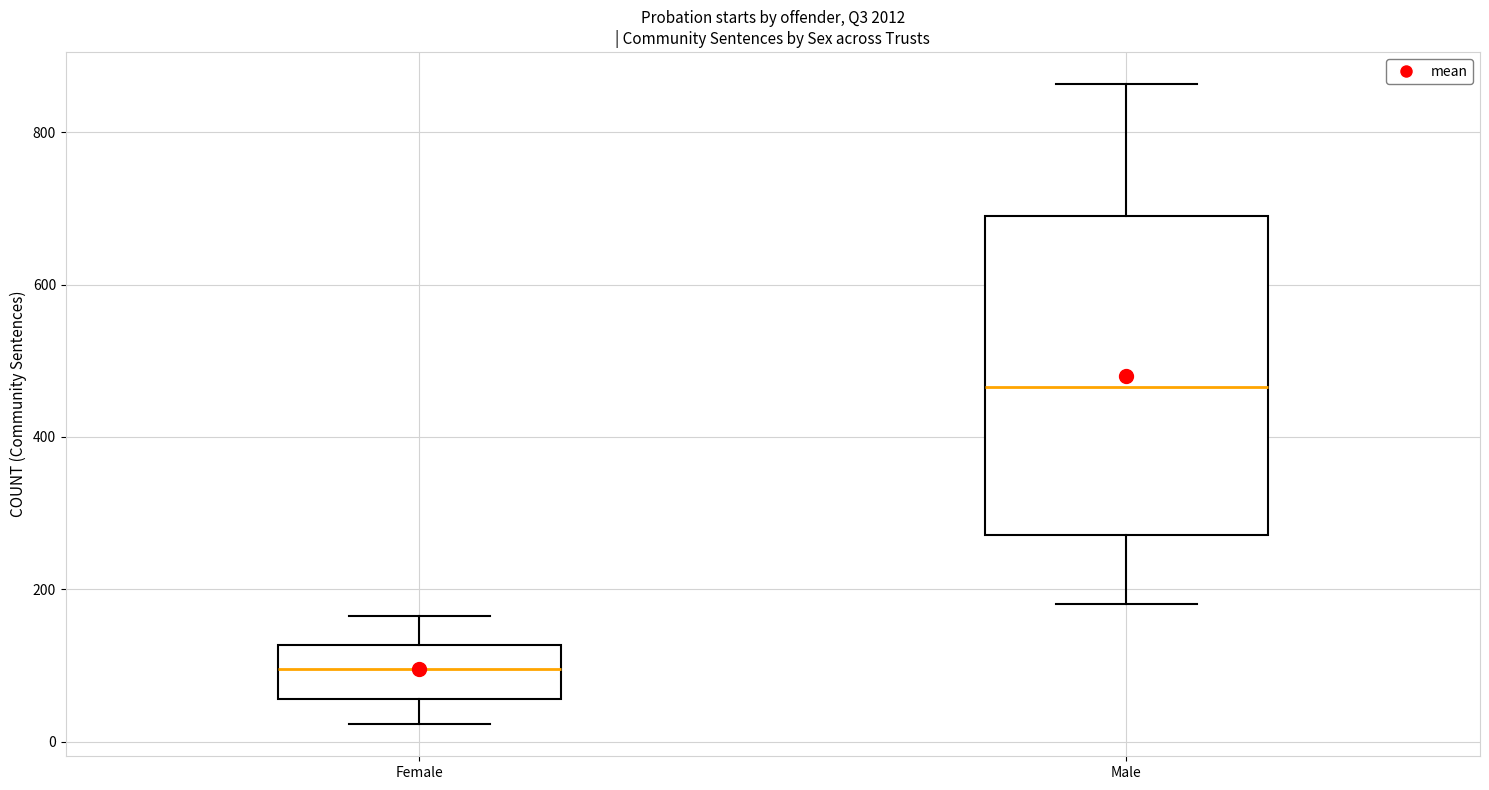

Reading left to right, read every box against the y-axis: the position of its median line, the range the box covers, and the ends of its whiskers. The values are not printed on the chart, so give them approximately, as read against the axis.

Female: median 100, box 60 to 120, whiskers 20 to 160
Male: median 460, box 280 to 700, whiskers 180 to 860